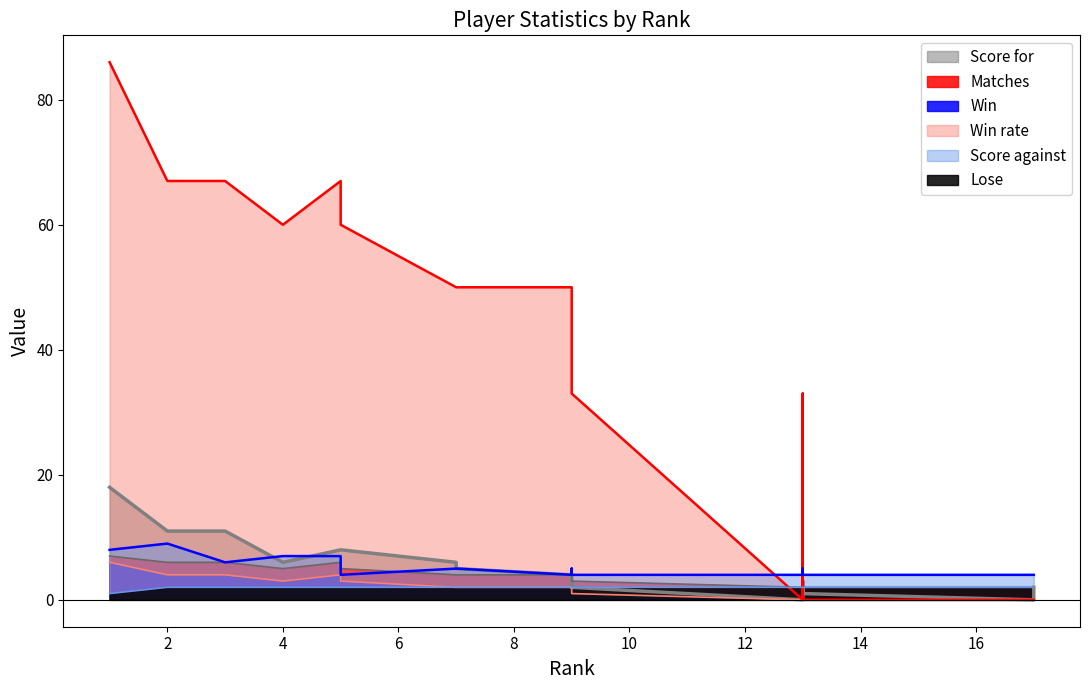

Reading right to left, list all the values displayed in this chart.

Score for: 17=2	17=0	13=1	13=3	13=3	13=0	9=2	9=3	9=2	9=4	7=5	7=6	5=8	5=8	4=6	3=11	2=11	1=18
Matches: 17=2	17=2	13=2	13=3	13=3	13=2	9=3	9=3	9=3	9=4	7=4	7=4	5=5	5=6	4=5	3=6	2=6	1=7
Win: 17=0	17=0	13=0	13=1	13=1	13=0	9=1	9=1	9=1	9=2	7=2	7=2	5=3	5=4	4=3	3=4	2=4	1=6
Win rate: 17=0	17=0	13=0	13=33	13=33	13=0	9=33	9=33	9=33	9=50	7=50	7=50	5=60	5=67	4=60	3=67	2=67	1=86
Score against: 17=4	17=4	13=4	13=4	13=5	13=4	9=4	9=4	9=5	9=4	7=5	7=5	5=4	5=7	4=7	3=6	2=9	1=8
Lose: 17=2	17=2	13=2	13=2	13=2	13=2	9=2	9=2	9=2	9=2	7=2	7=2	5=2	5=2	4=2	3=2	2=2	1=1